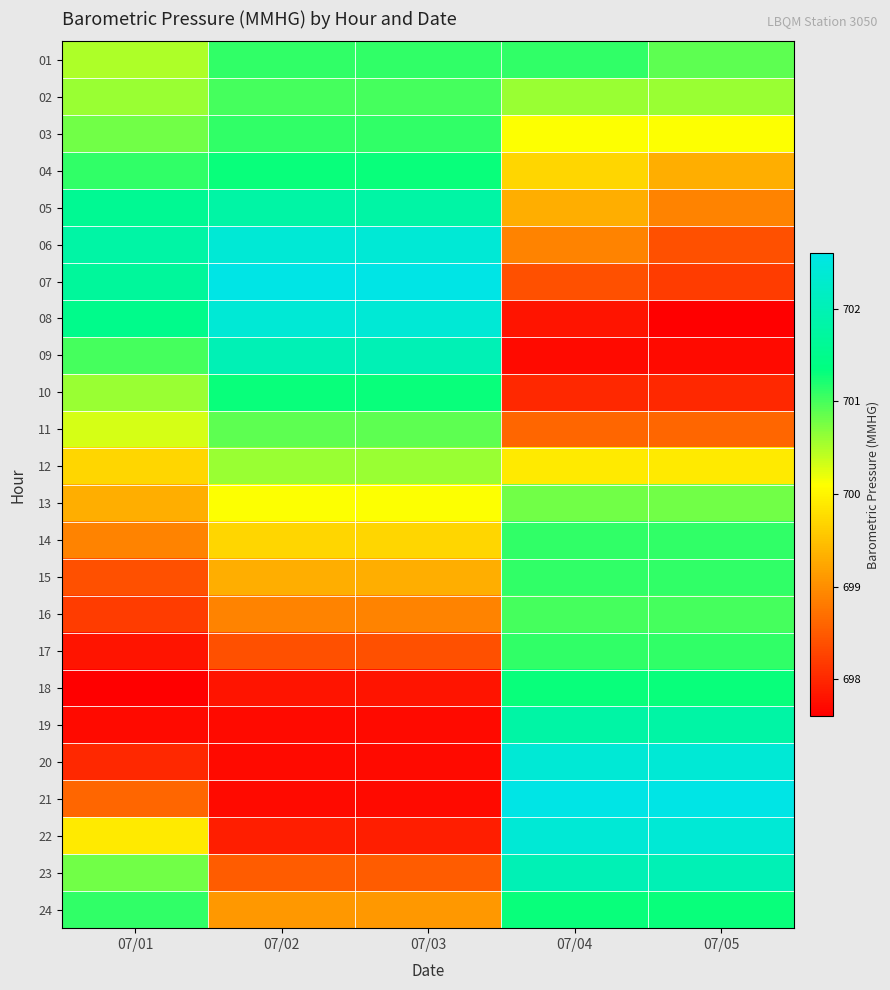

What is the total value across all series at 07/04?

16809.0